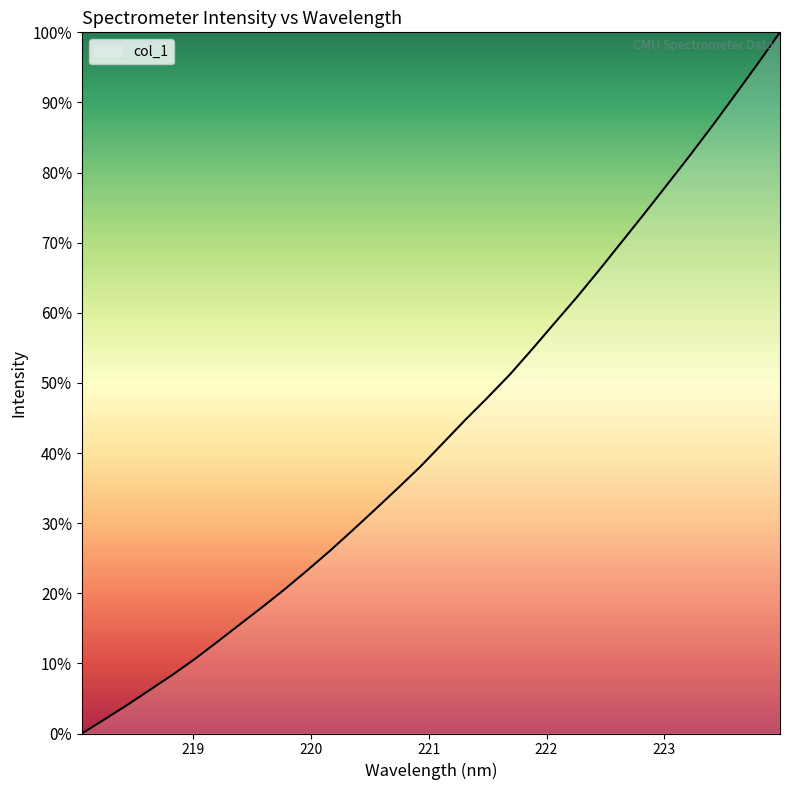

What is the maximum value shown in the chart?

100.0